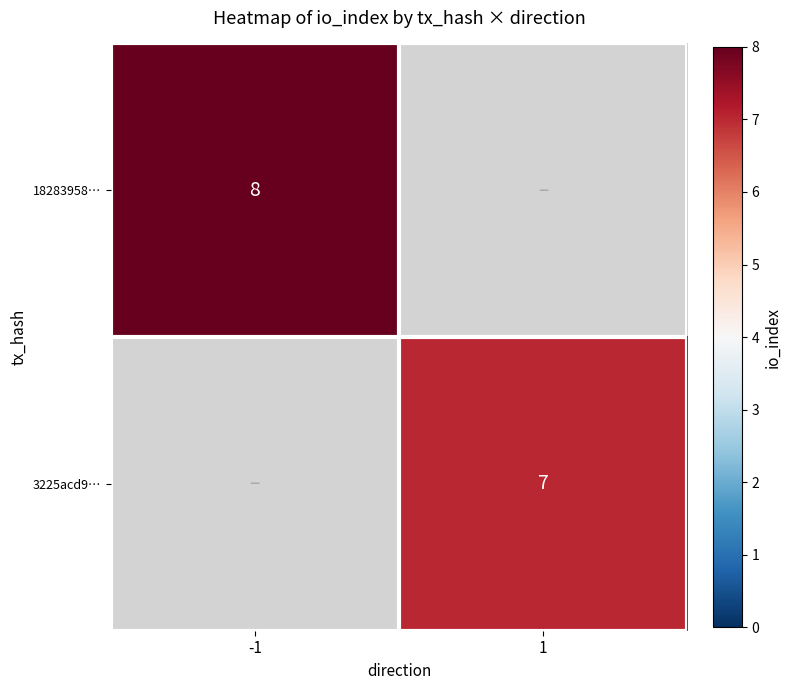

True or false: 18283958… has a value of 8 at -1.

True